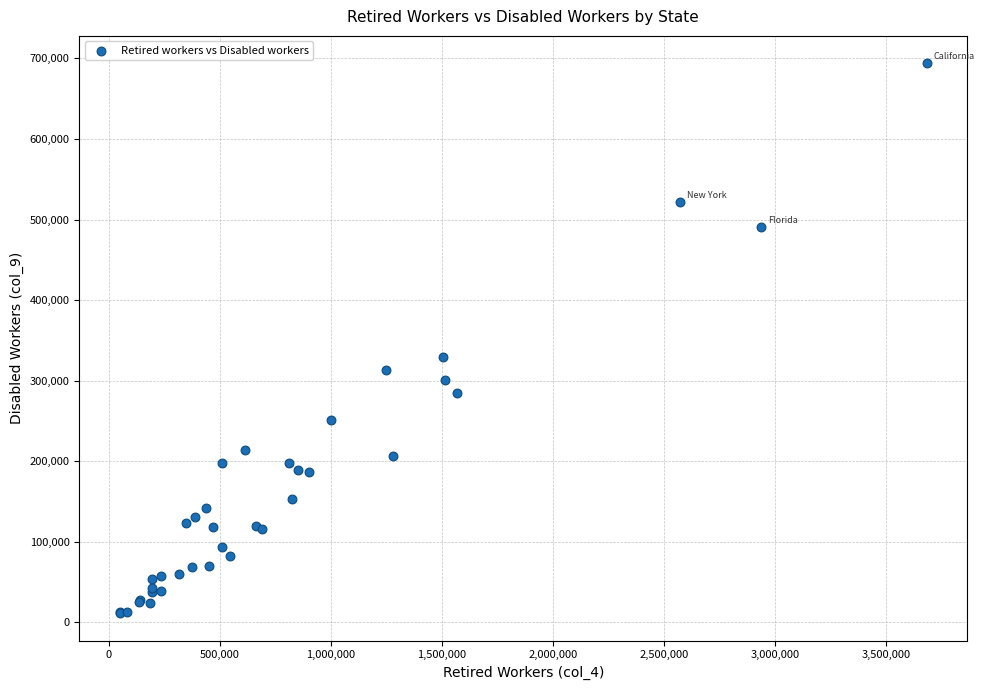

What Y value in the scatter plot is closest to 352595?

329062